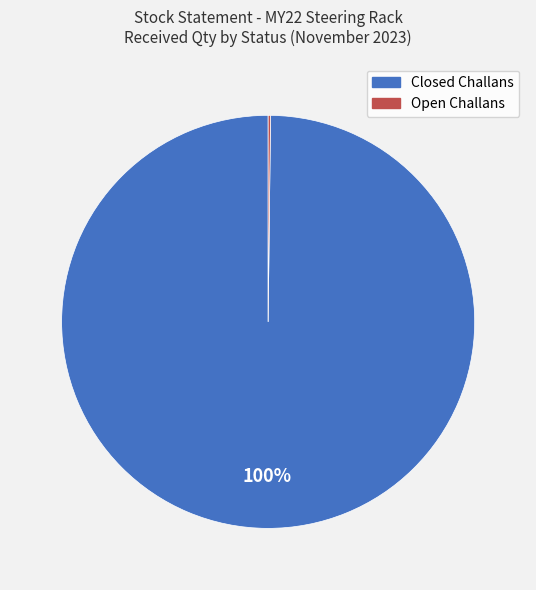

Does any single category account for the majority?

Yes